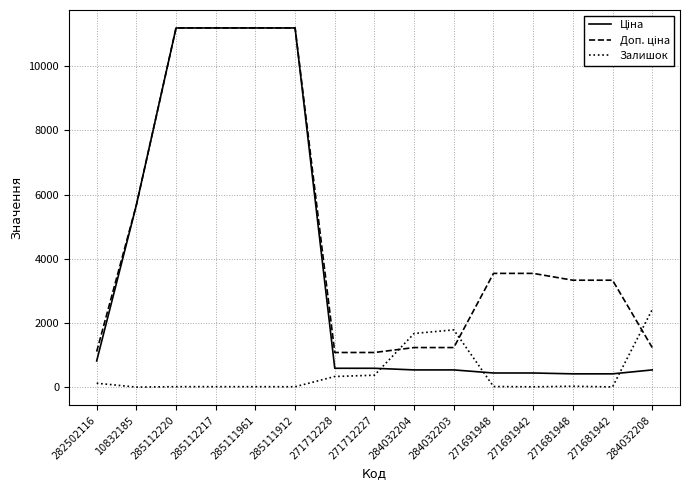

What is the maximum value shown in the chart?

11188.2